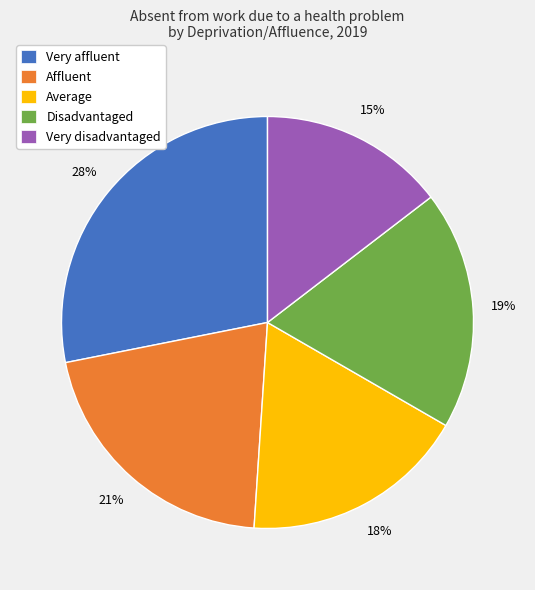

Which category has the biggest portion of the pie?

Very affluent